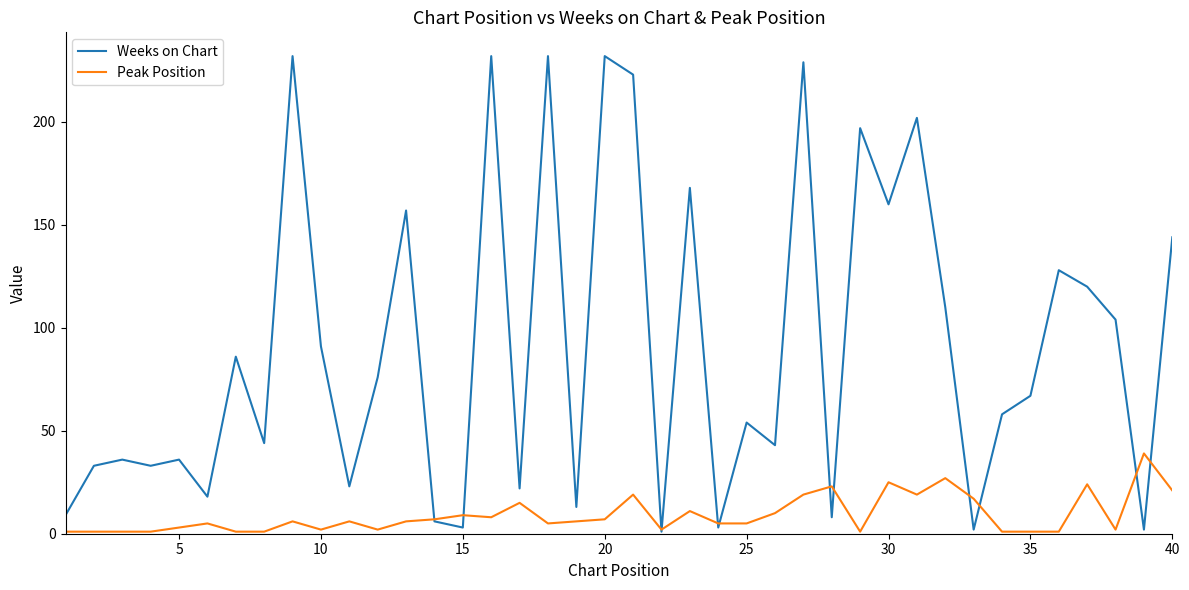

Rank the series by their maximum value, from lowest to highest.

Peak Position, Weeks on Chart